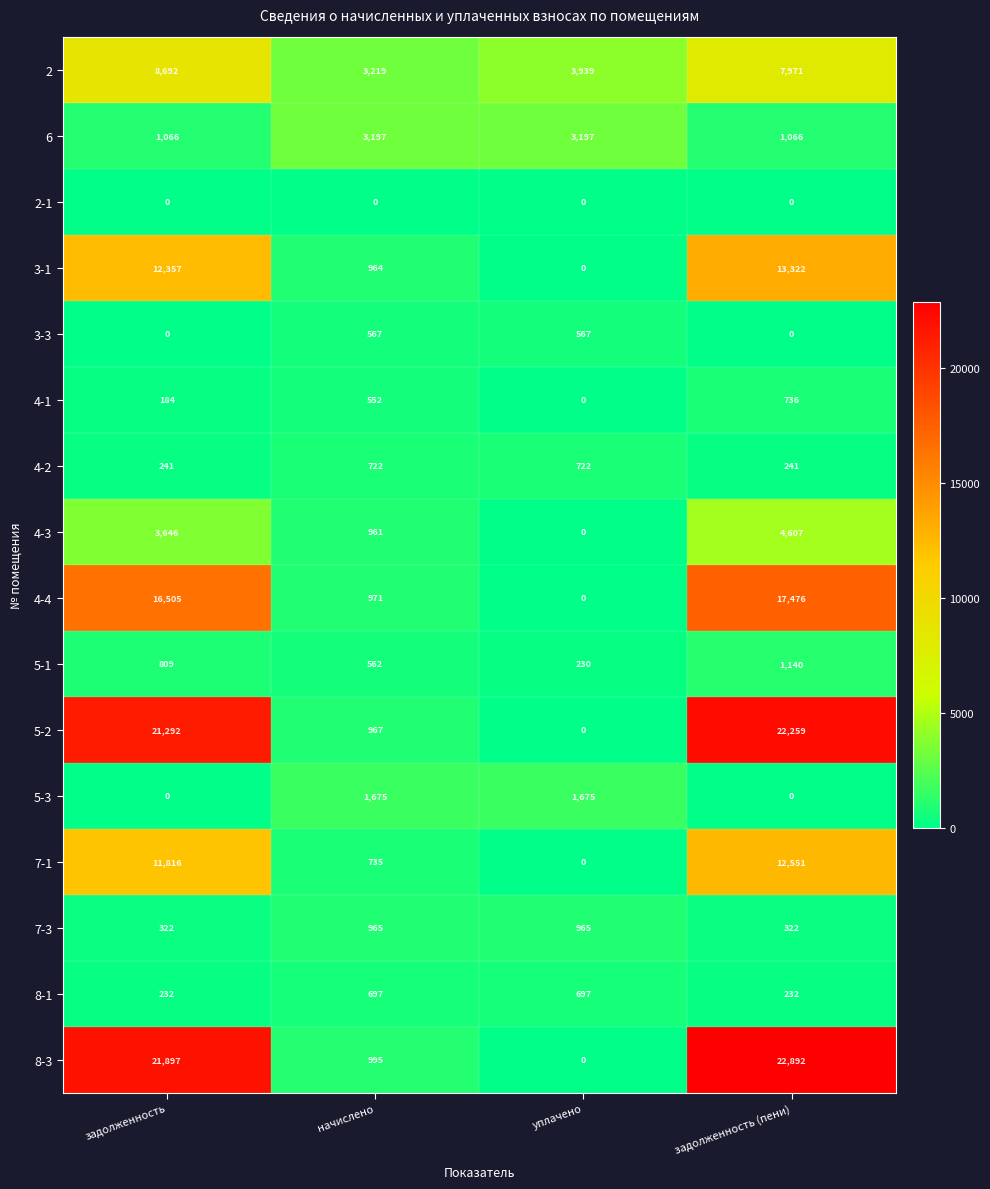

The 8-1 series shows 60 at задолженность. True or false?

False